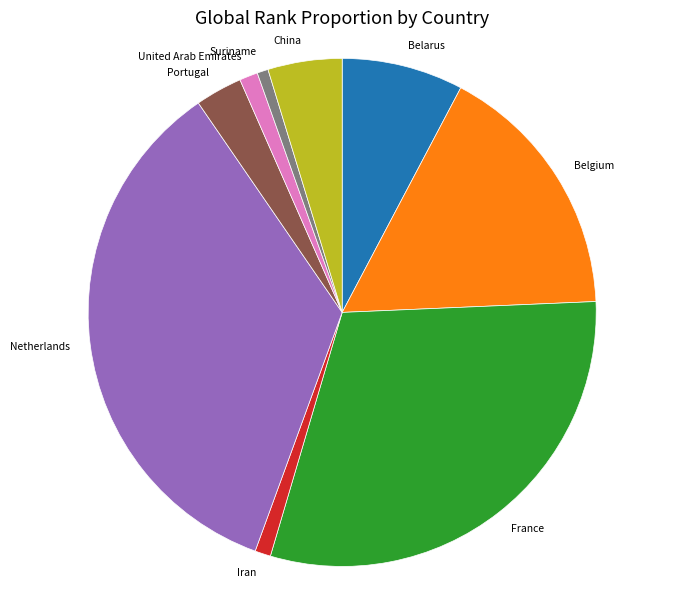

The China slice represents 5% of the pie. True or false?

True